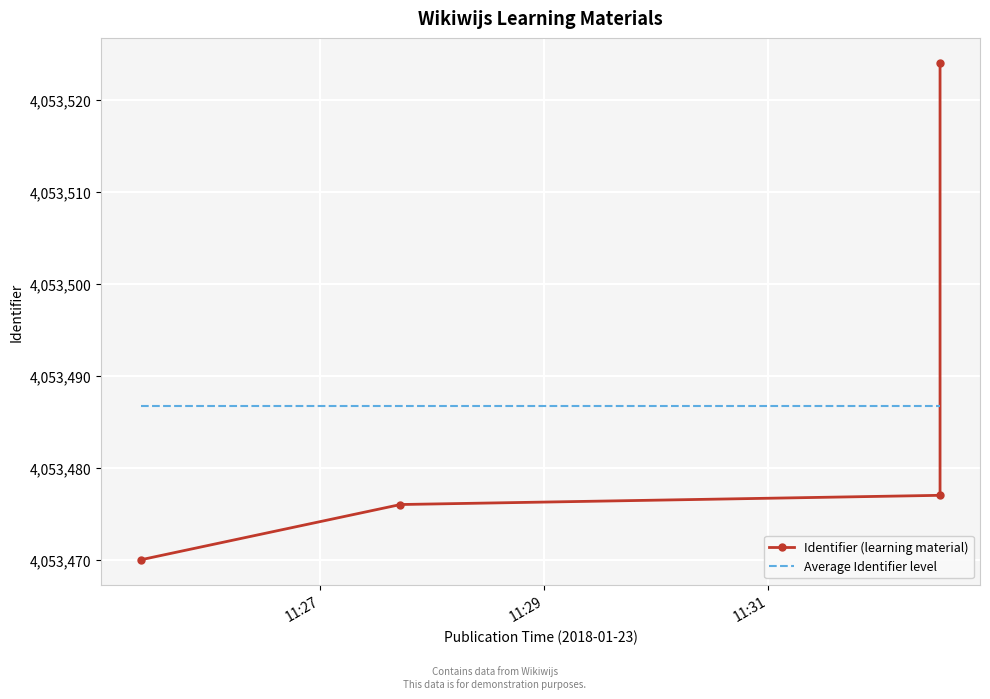

What is the difference between the maximum and minimum values?

54